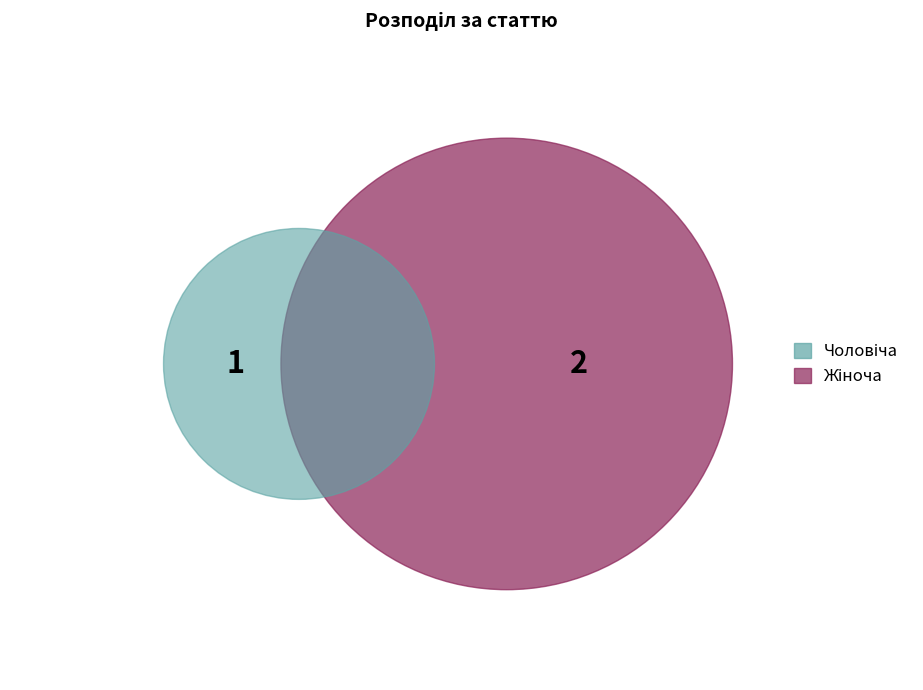

Combined, what portion of the pie is Чоловіча and Жіноча?

100.0%